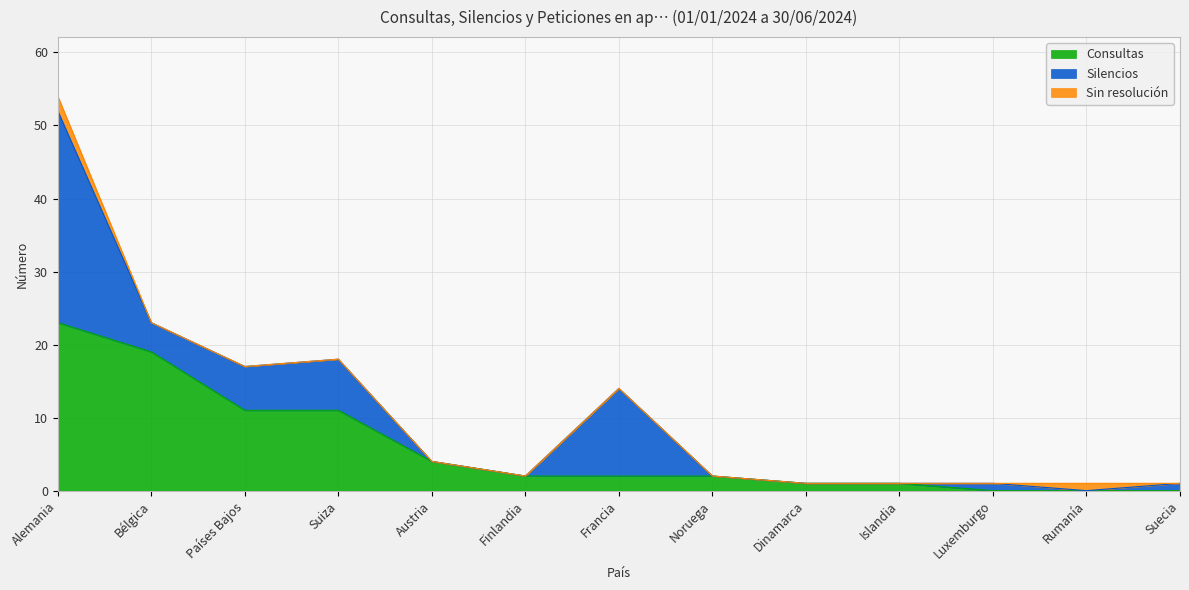

At which category is the sum across all series the highest?

Alemania